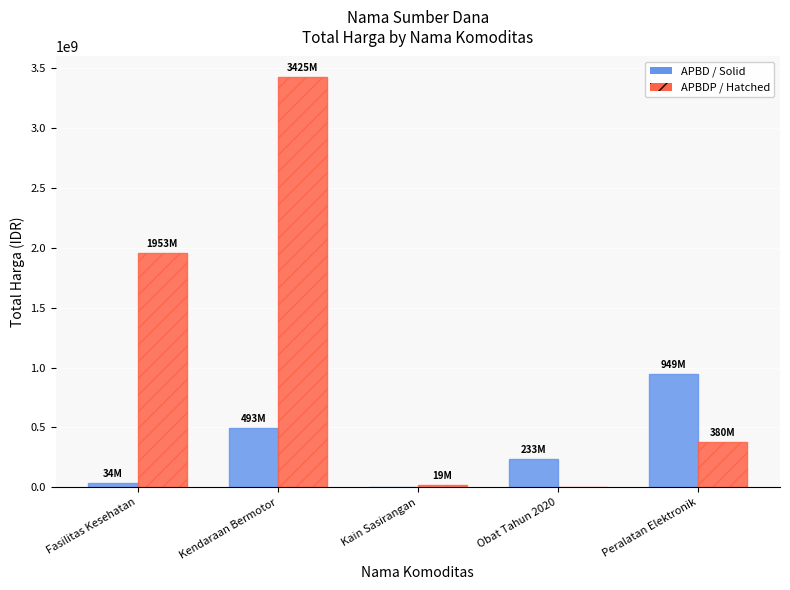

At which category is the sum across all series the highest?

Kendaraan Bermotor